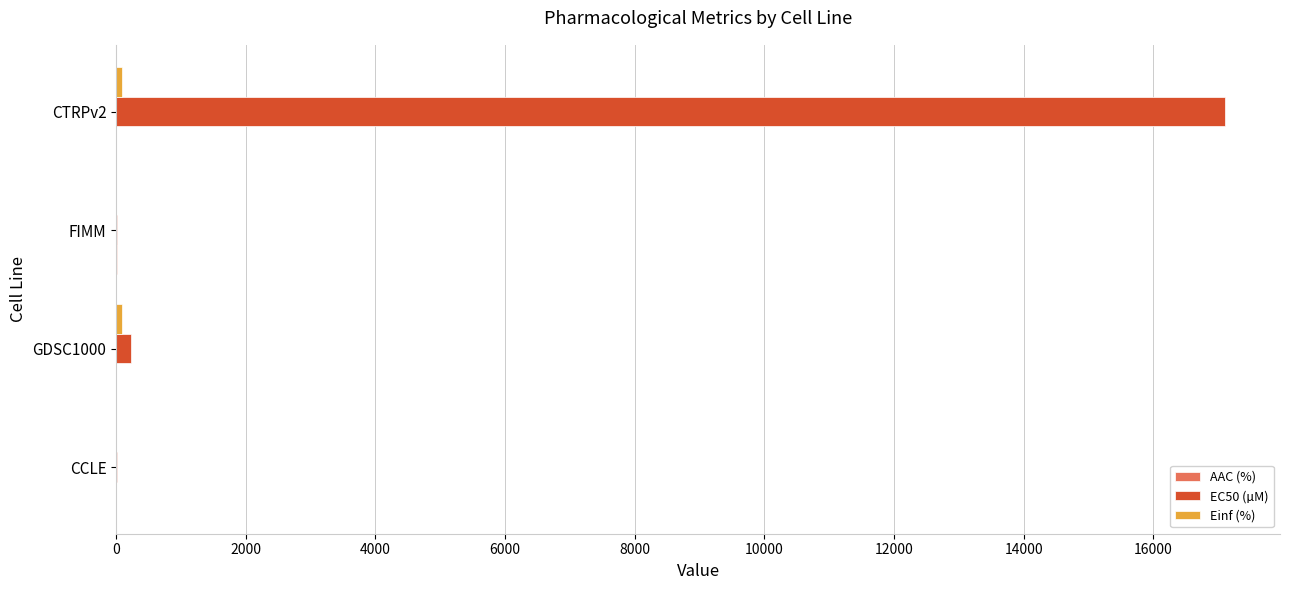

Which series has the largest total across all categories?

EC50 (µM)